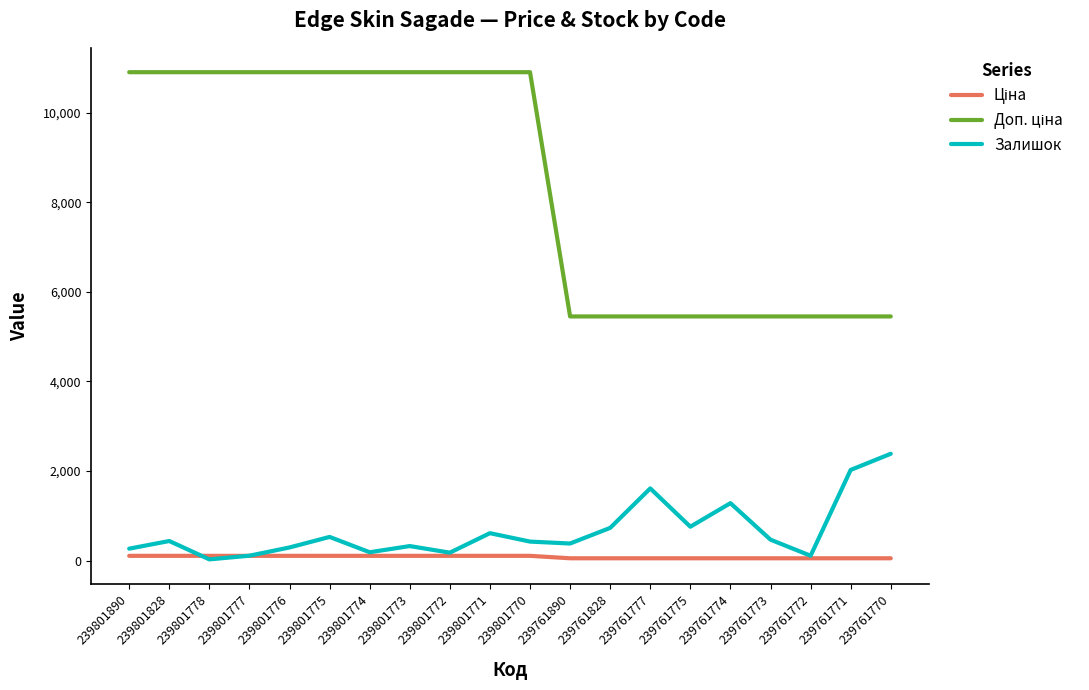

True or false: Залишок has a value of 531.0 at 239801775.

True